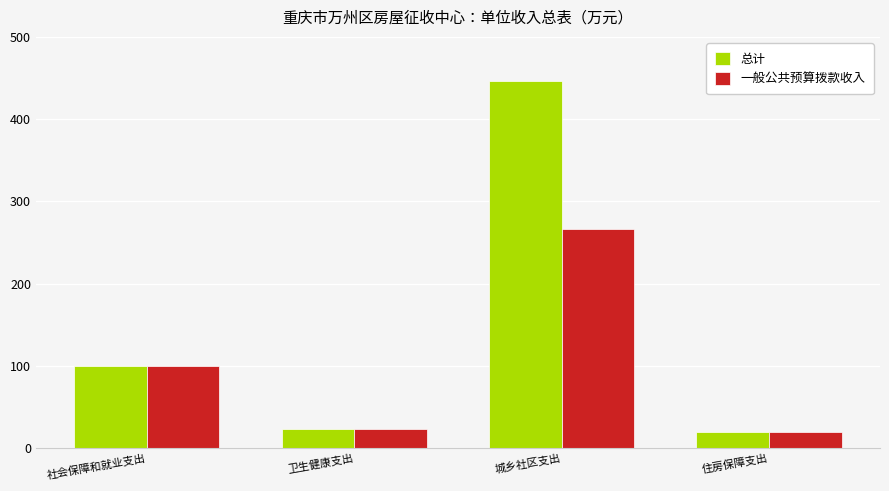

The 一般公共预算拨款收入 series shows 43.1 at 社会保障和就业支出. True or false?

False